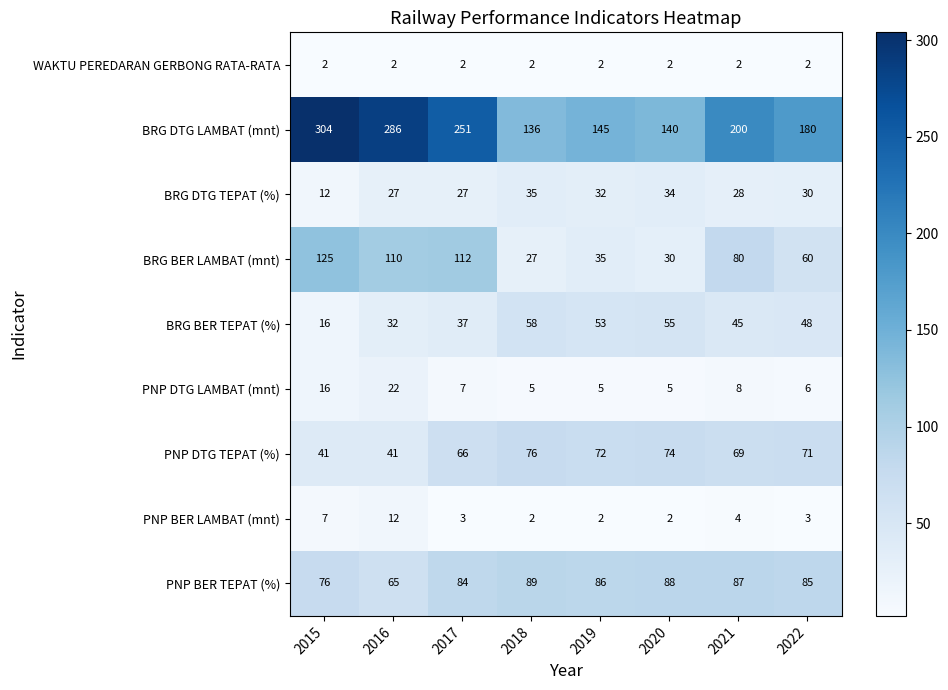

Which series has the largest range (max minus min)?

BRG DTG LAMBAT (mnt)